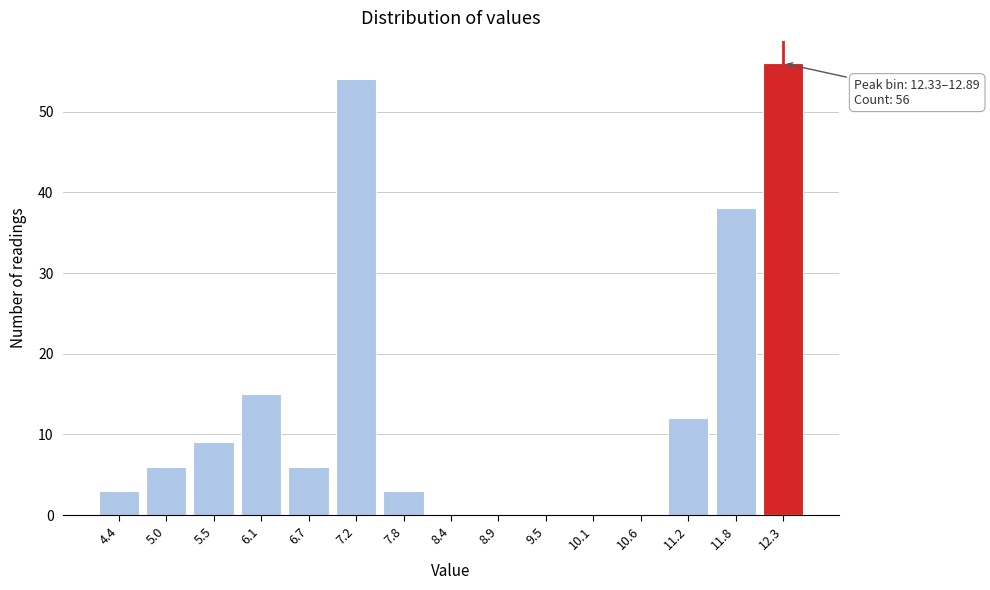

Reading left to right, what are all the values shown in this chart?

4.4=3	5.0=6	5.5=9	6.1=15	6.7=6	7.2=54	7.8=3	8.4=0	8.9=0	9.5=0	10.1=0	10.6=0	11.2=12	11.8=38	12.3=56